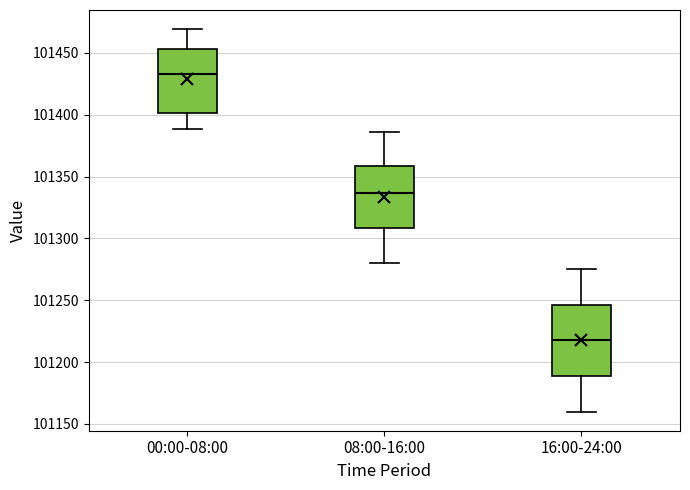

Reading left to right, read every box against the y-axis: the position of its median line, the range the box covers, and the ends of its whiskers. The values are not printed on the chart, so give them approximately, as read against the axis.

00:00-08:00: median 101435, box 101400 to 101455, whiskers 101390 to 101470
08:00-16:00: median 101335, box 101310 to 101360, whiskers 101280 to 101385
16:00-24:00: median 101220, box 101190 to 101245, whiskers 101160 to 101275